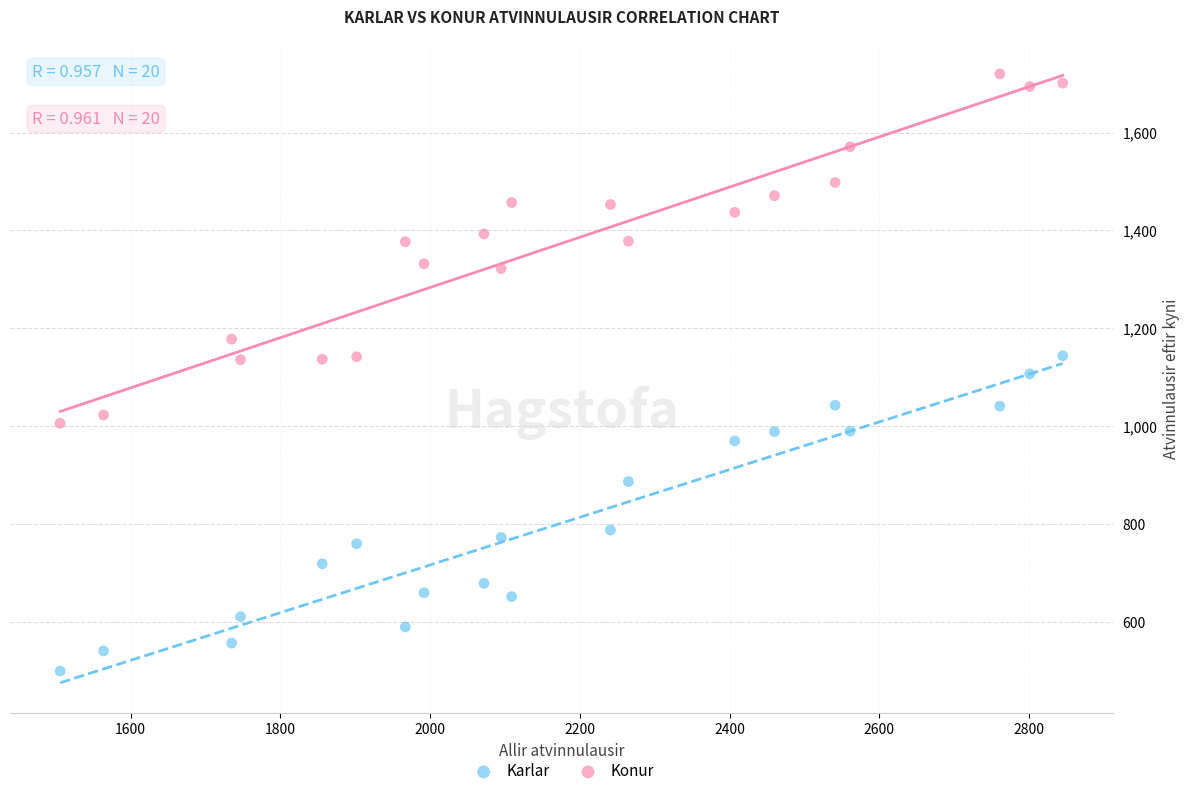

Which series contains the highest Y value?

Konur